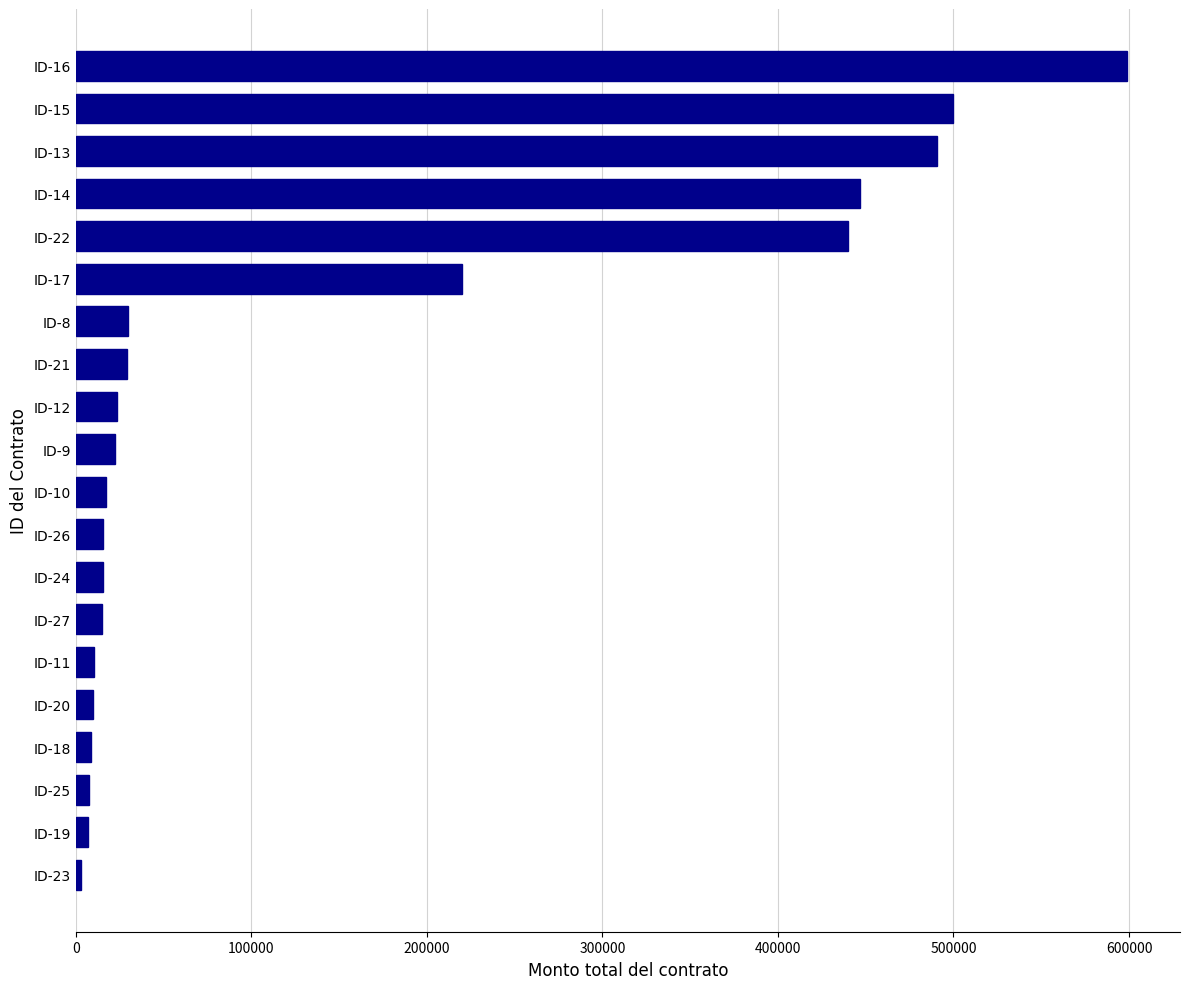

At which category does the chart reach its peak across all series?

ID-16